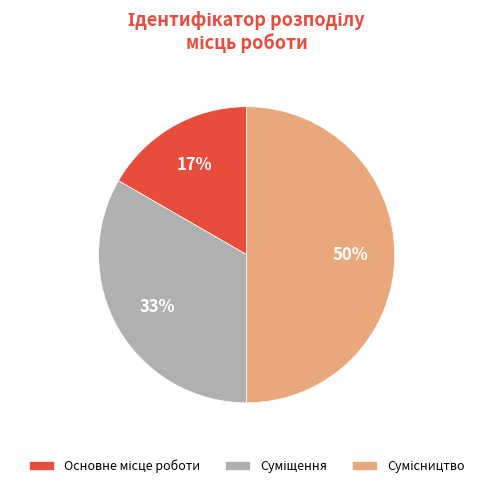

To the nearest percent, what is the average slice percentage?

33%